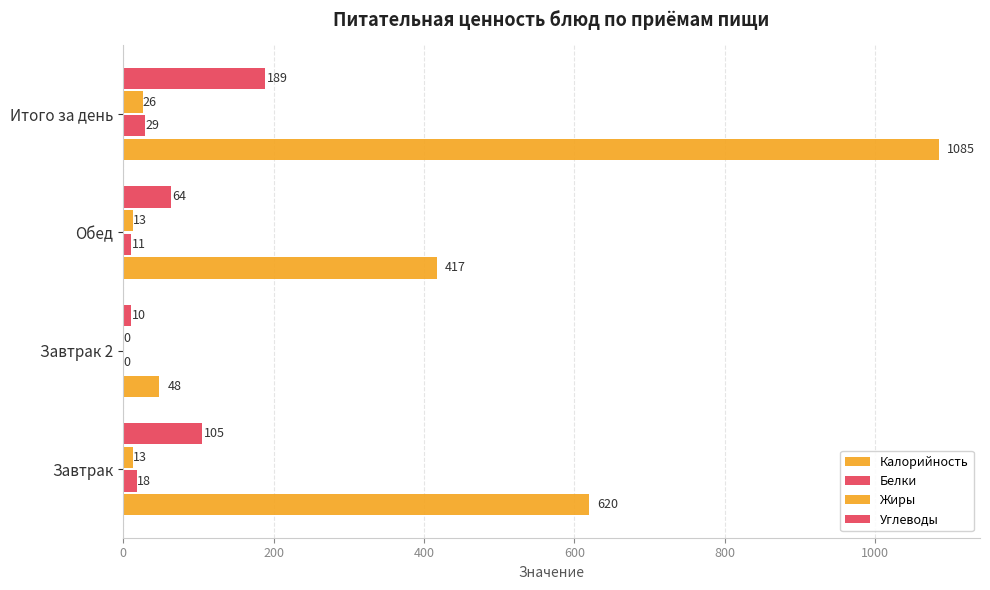

How many positive values does the Белки series have?

3